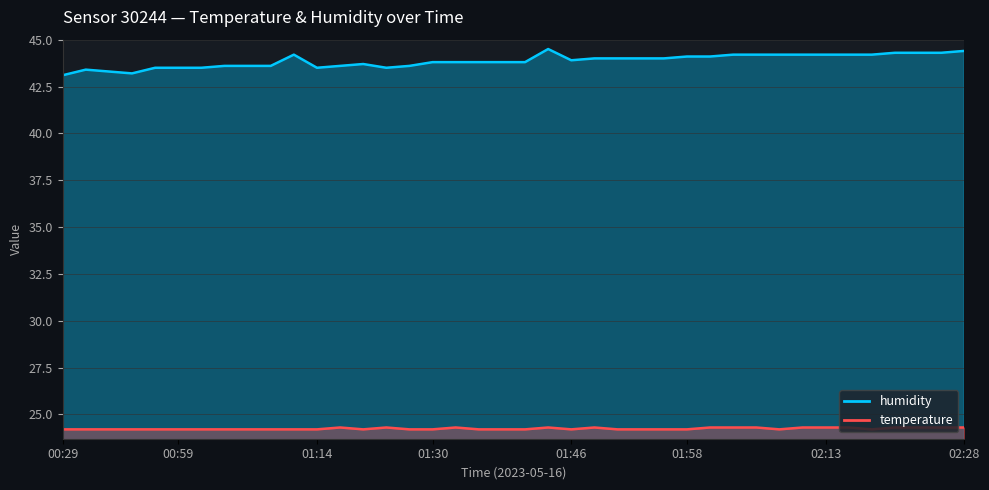

Reading left to right, list all the values displayed in this chart.

temperature: 24.2	24.2	24.2	24.2	24.2	24.2	24.2	24.2	24.2	24.2	24.2	24.2	24.3	24.2	24.3	24.2	24.2	24.3	24.2	24.2	24.2	24.3	24.2	24.3	24.2	24.2	24.2	24.2	24.3	24.3	24.3	24.2	24.3	24.3	24.3	24.2	24.3	24.3	24.3	24.3
humidity: 43.1	43.4	43.3	43.2	43.5	43.5	43.5	43.6	43.6	43.6	44.2	43.5	43.6	43.7	43.5	43.6	43.8	43.8	43.8	43.8	43.8	44.5	43.9	44.0	44.0	44.0	44.0	44.1	44.1	44.2	44.2	44.2	44.2	44.2	44.2	44.2	44.3	44.3	44.3	44.4